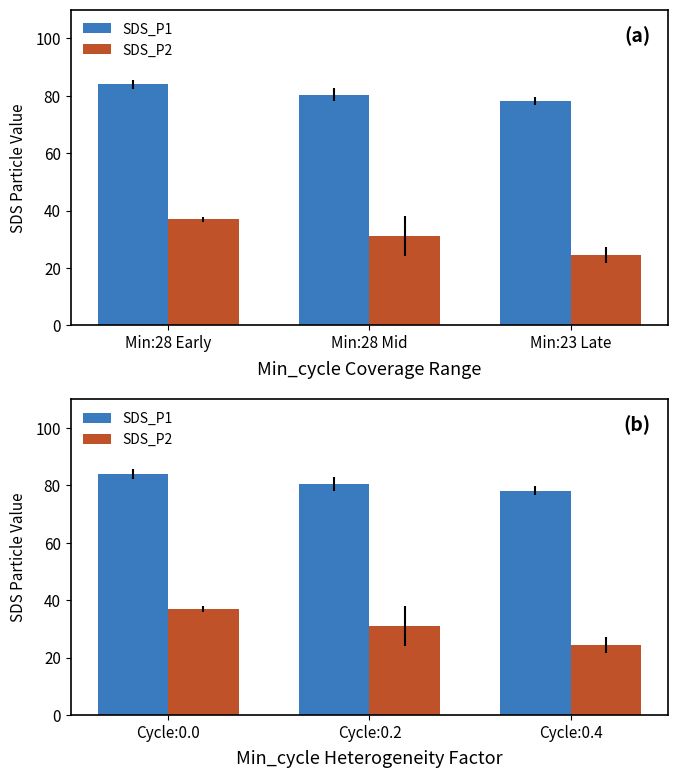

What is the sum of all SDS_P2 values?

92.5